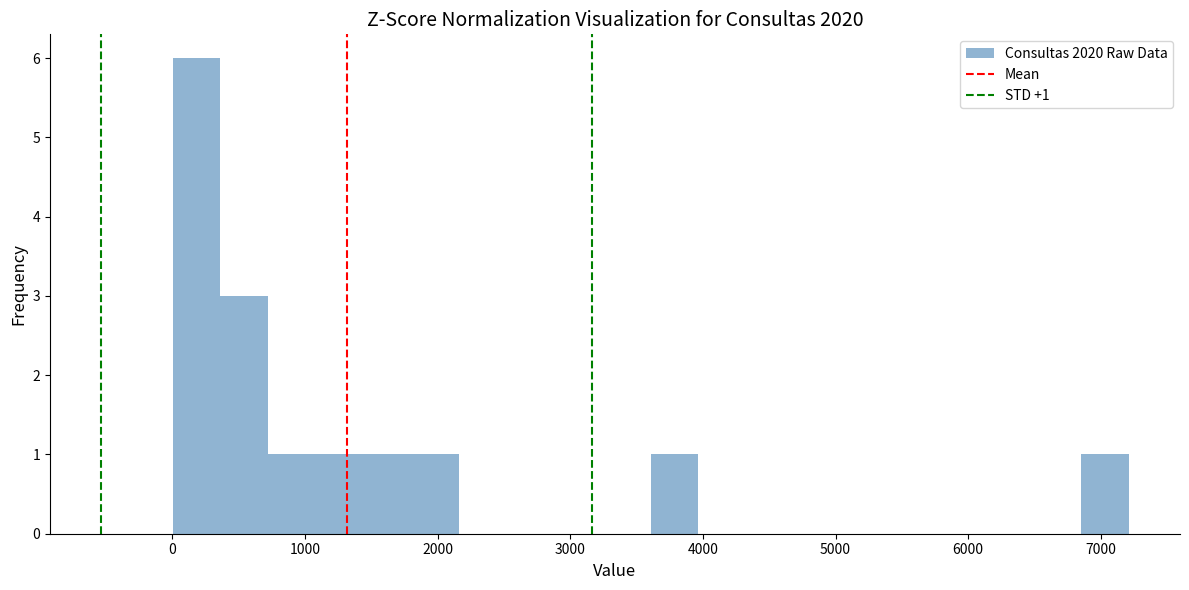

Read against the x-axis, roughly where is the centre of the tallest bar?

200